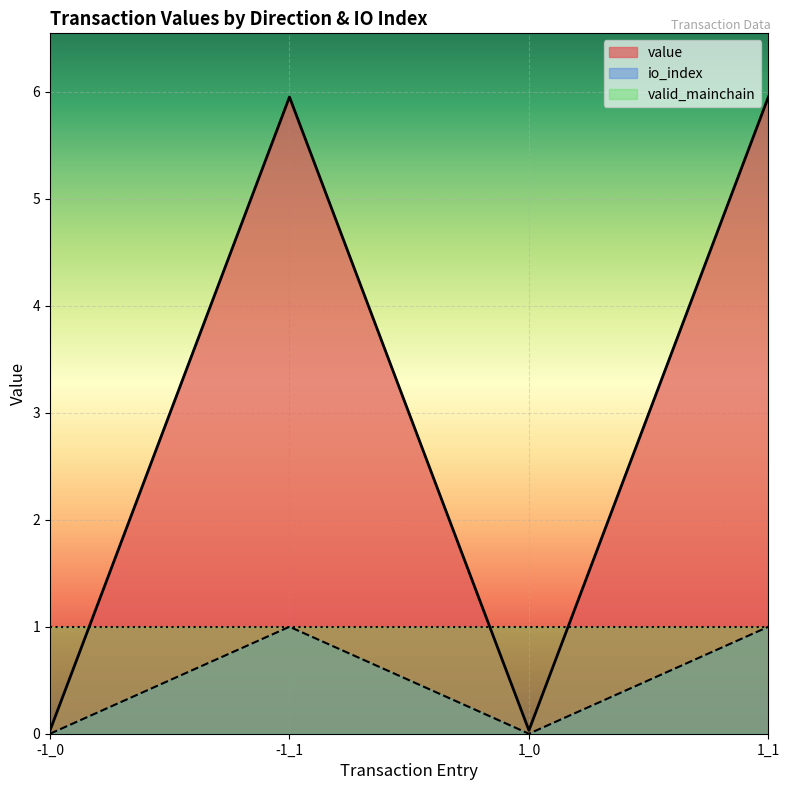

Reading left to right, what are all the values shown in this chart?

io_index: 0.0	1.0	0.0	1.0
value: 0.0	6.0	0.0	6.0